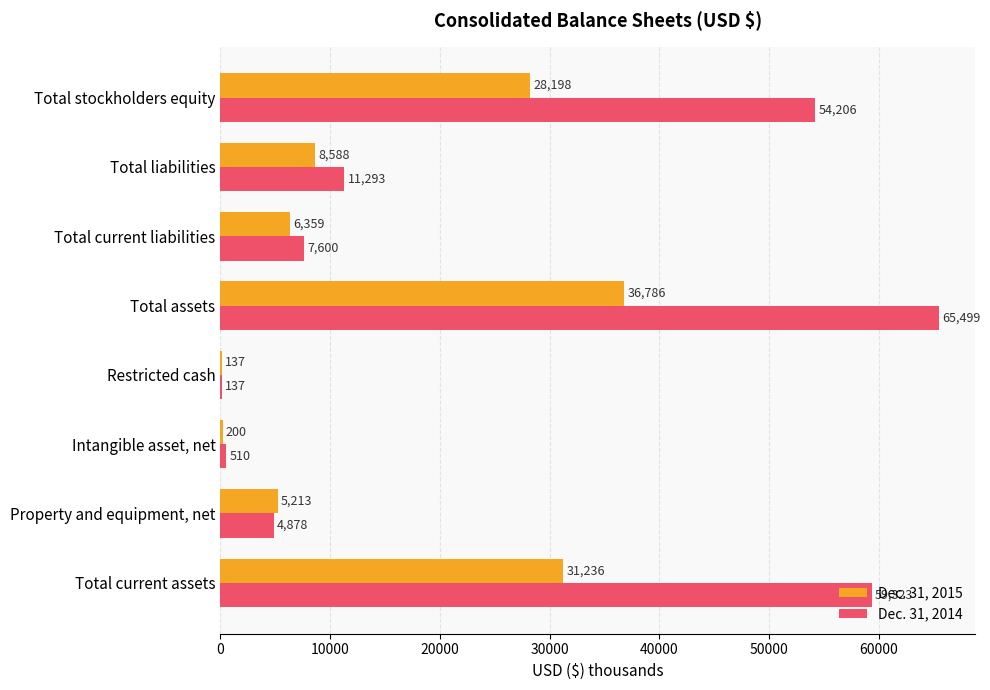

At which category is the sum across all series the highest?

Total assets